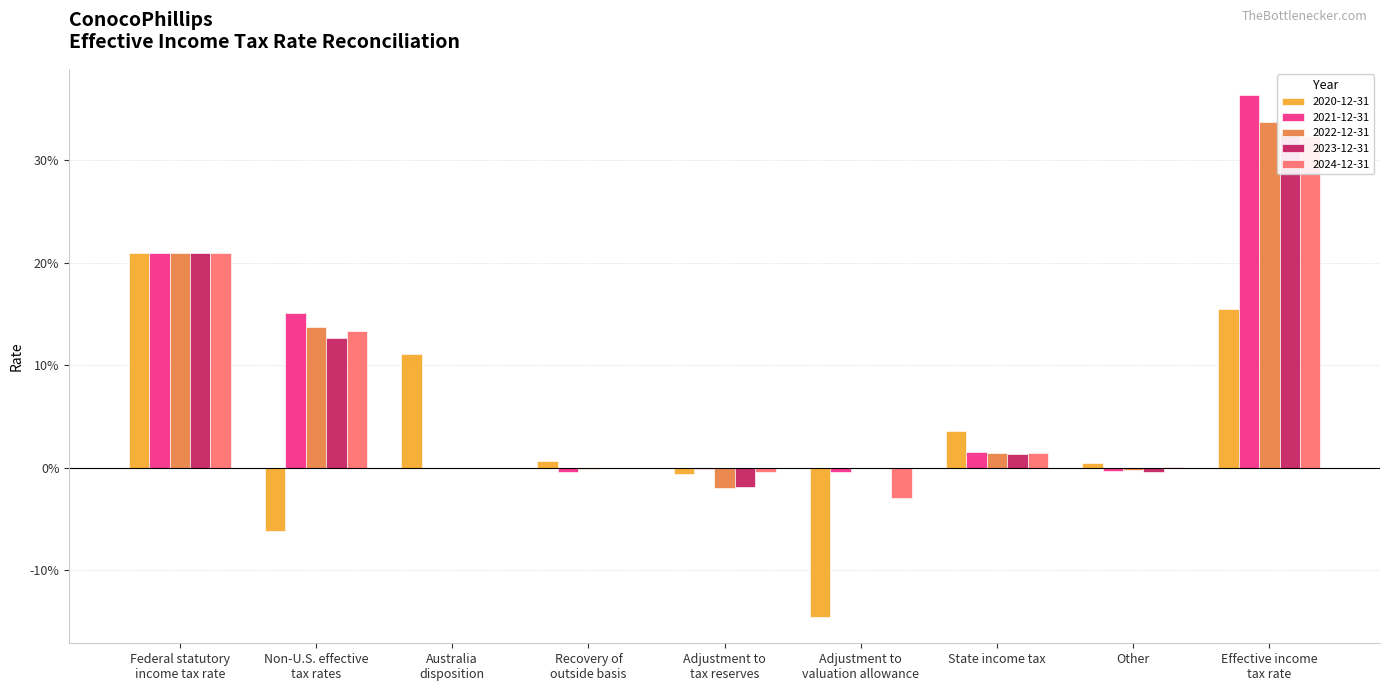

At which label does 2024-12-31 reach its peak?

Effective income
tax rate